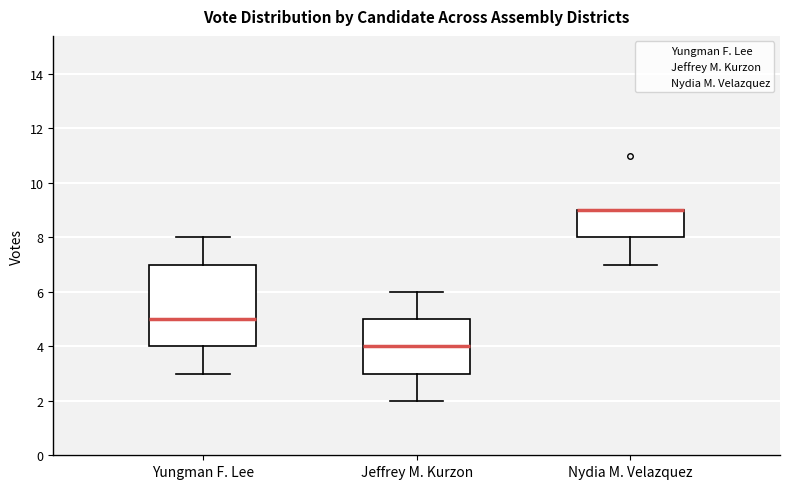

Where is the upper edge of the box for Yungman F. Lee on the y-axis? The values are not printed on the chart, so give them approximately, as read against the axis.

7